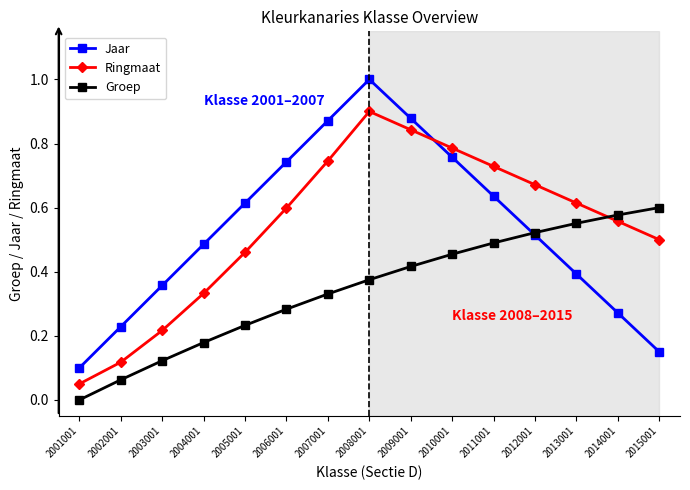

True or false: Groep has a value of 0.9 at 2012001.

False